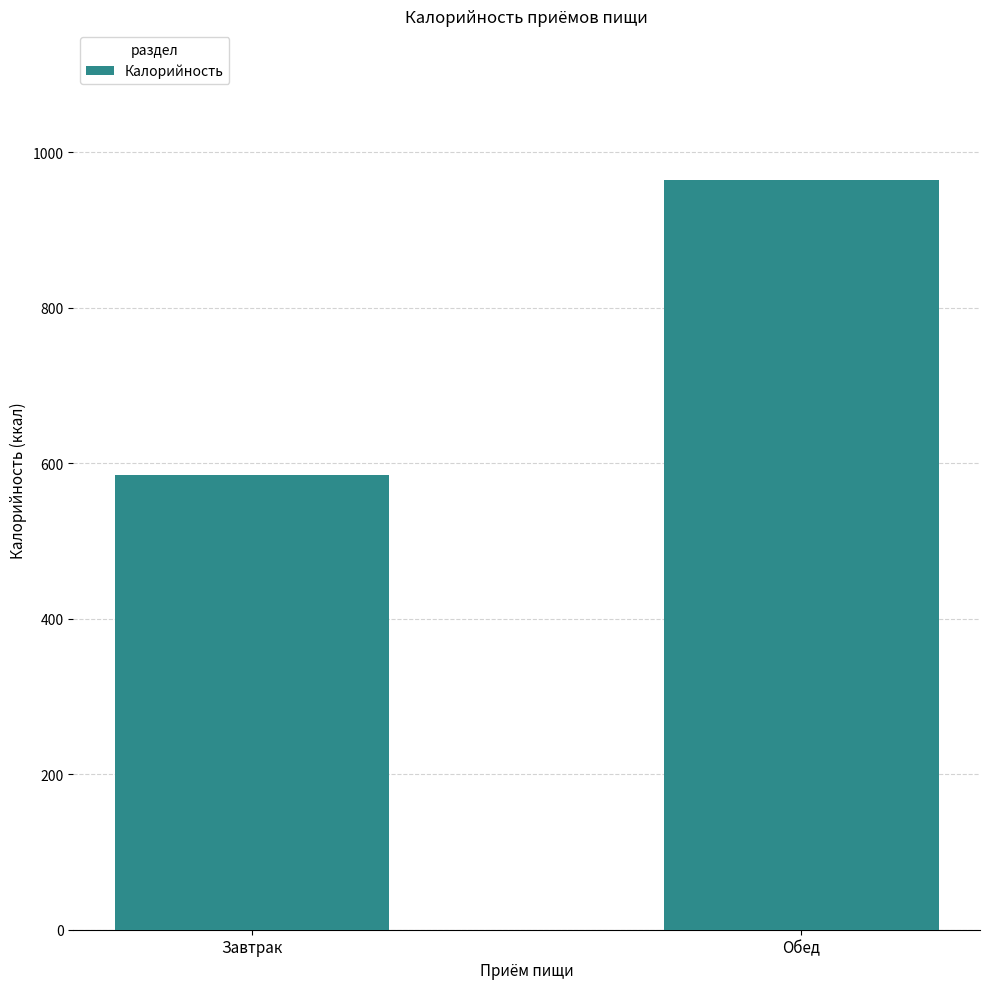

How many bars are there in total?

2